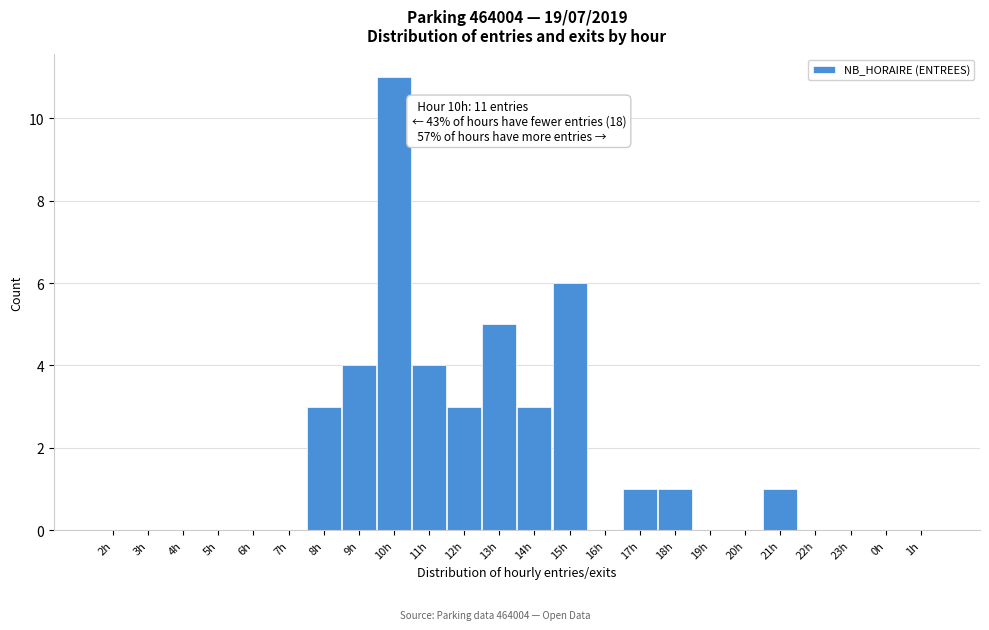

Reading right to left, extract all data points from this chart.

1h=0	0h=0	23h=0	22h=0	21h=1	20h=0	19h=0	18h=1	17h=1	16h=0	15h=6	14h=3	13h=5	12h=3	11h=4	10h=11	9h=4	8h=3	7h=0	6h=0	5h=0	4h=0	3h=0	2h=0